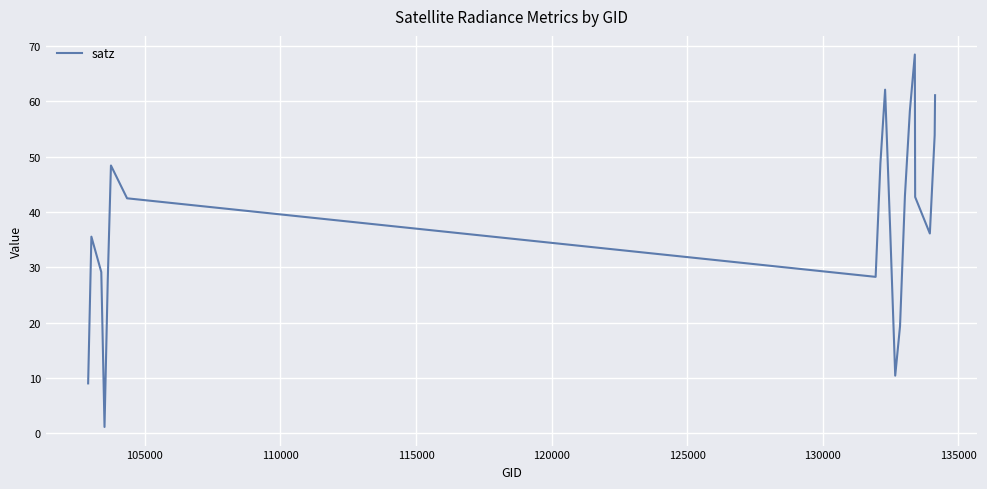

What is the greatest value displayed?

68.5